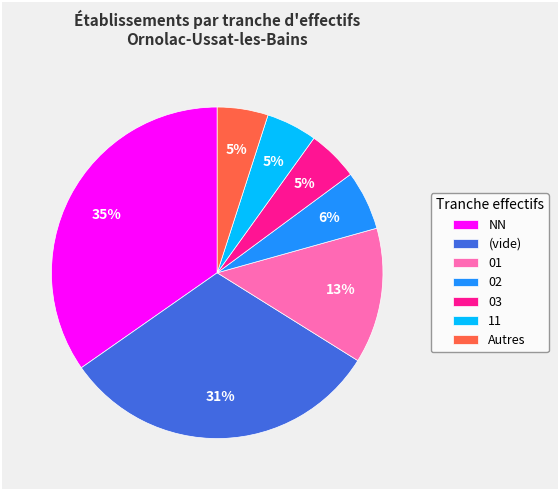

What is the largest slice in the pie chart?

NN